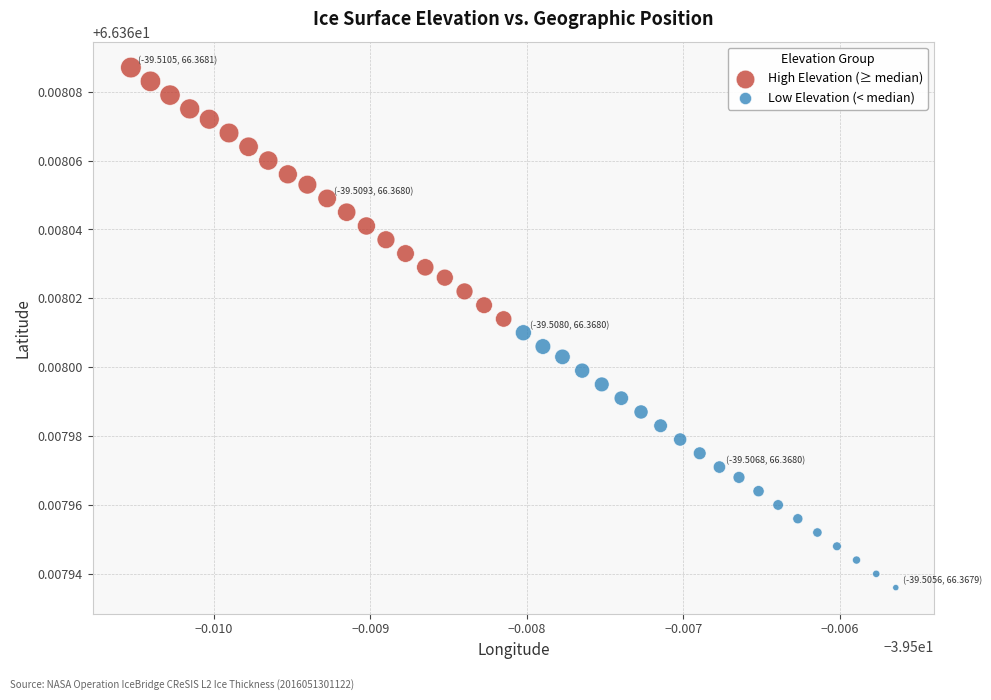

Which series has the largest Y range (max minus min)?

Low Elevation (< median)